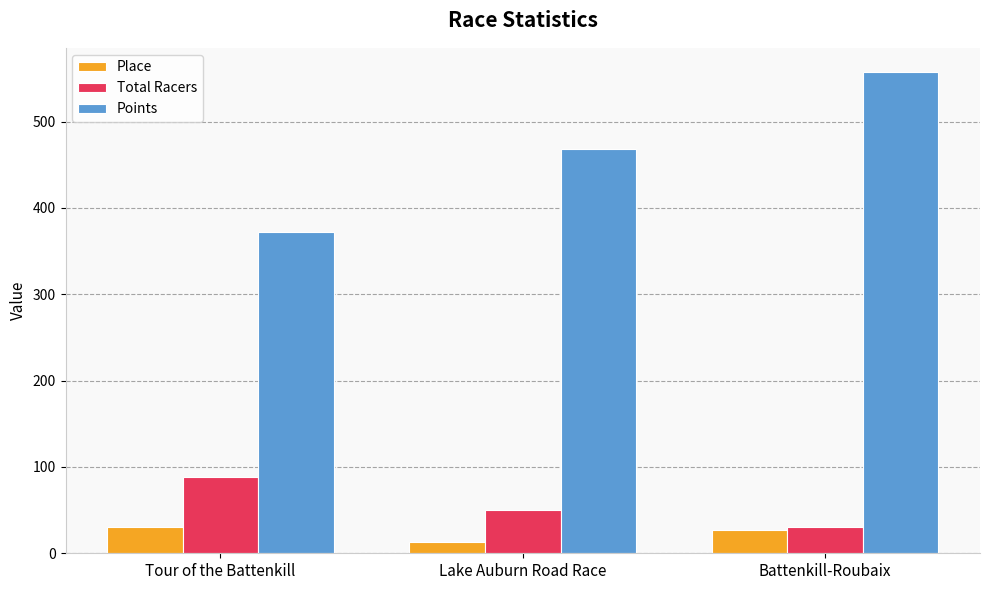

At which category does the chart reach its minimum across all series?

Lake Auburn Road Race